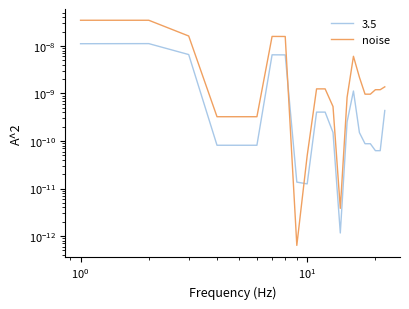

Is it true that the value at 9 is 0.0?

False